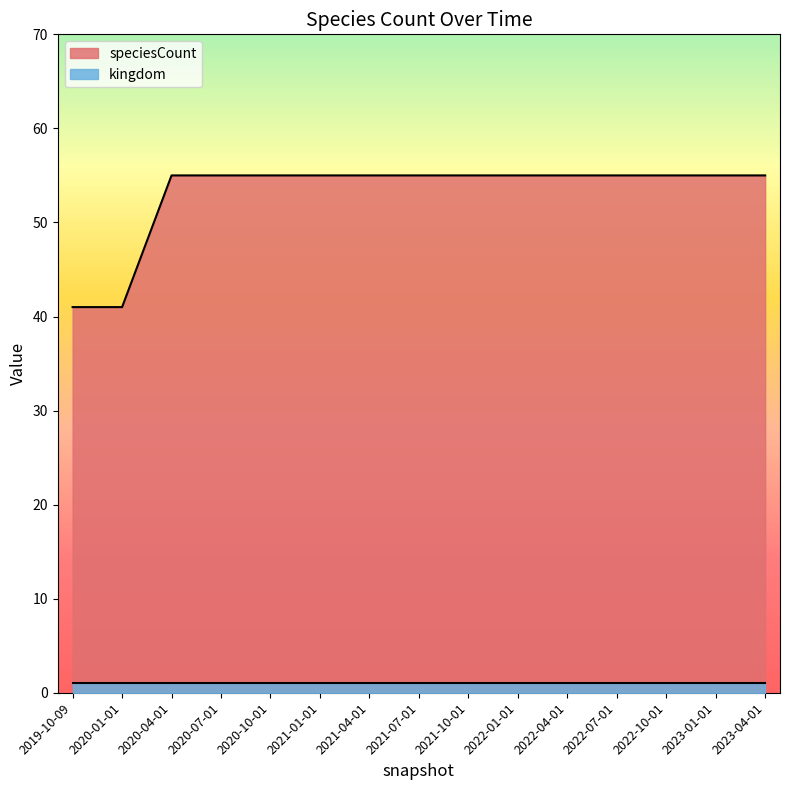

What is the minimum value shown in the chart?

1